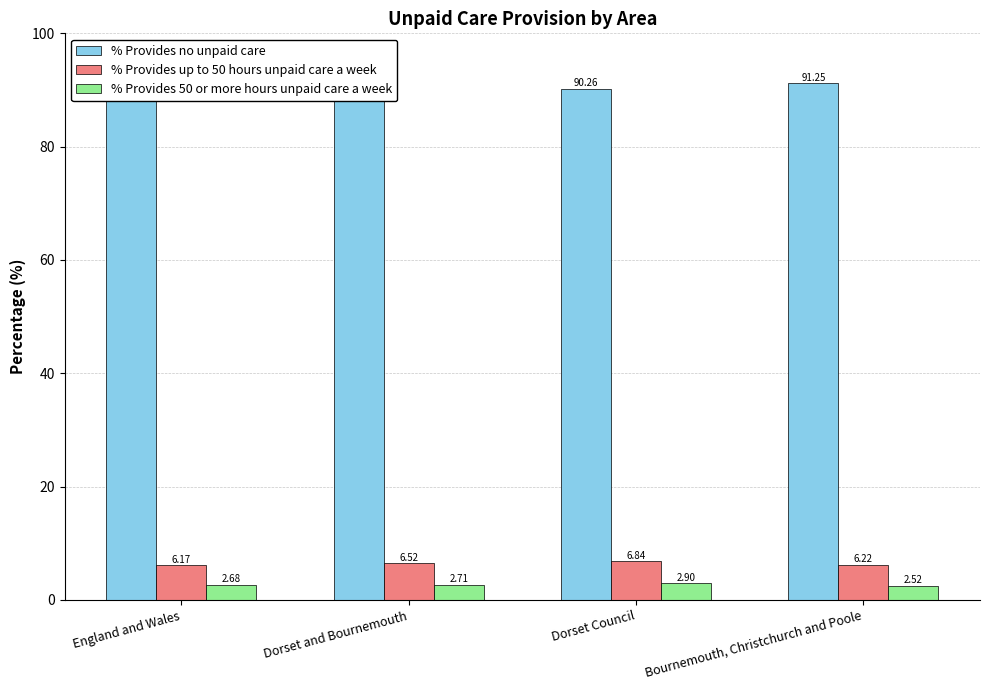

At which label does % Provides no unpaid care first exceed 91?

England and Wales